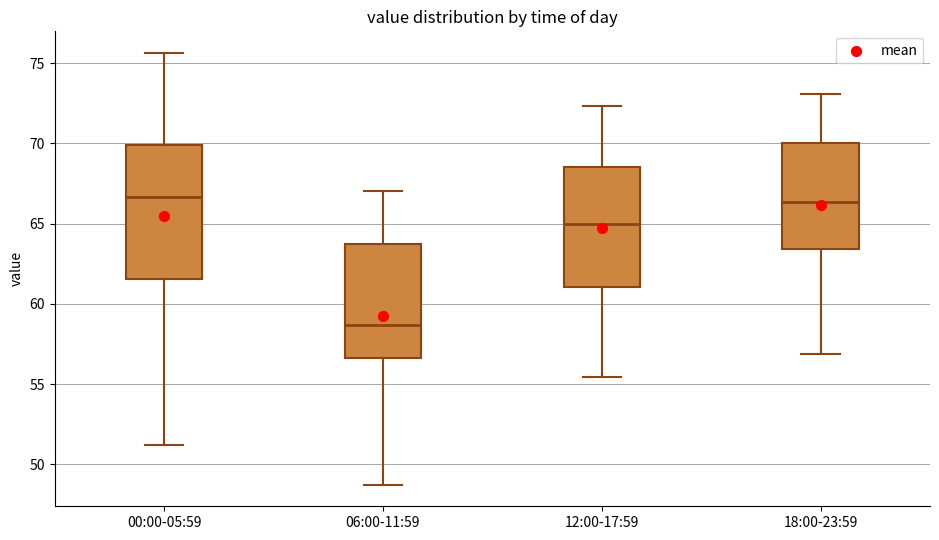

Reading left to right, transcribe this box plot: for each box, give where its median line is, the range the box spans, and where its two whiskers end, as read against the y-axis. The values are not printed on the chart, so give them approximately, as read against the axis.

00:00-05:59: median 66.5, box 61.5 to 70.0, whiskers 51.0 to 75.5
06:00-11:59: median 58.5, box 56.5 to 63.5, whiskers 48.5 to 67.0
12:00-17:59: median 65.0, box 61.0 to 68.5, whiskers 55.5 to 72.5
18:00-23:59: median 66.5, box 63.5 to 70.0, whiskers 57.0 to 73.0